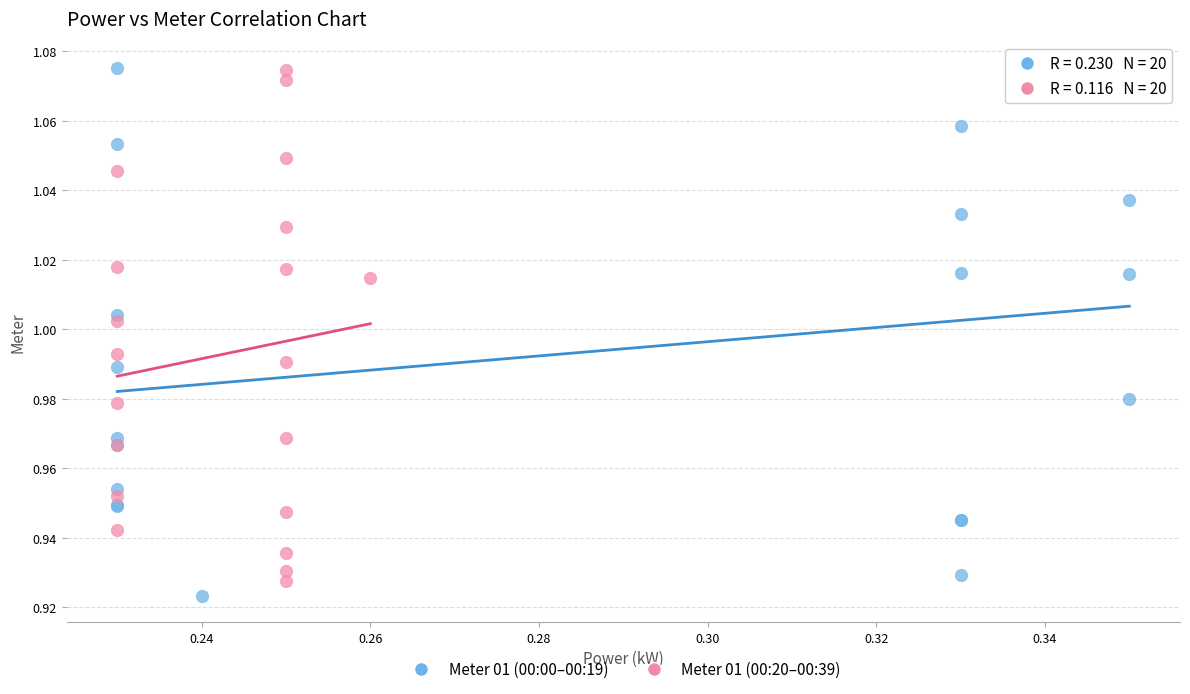

What are all the series names shown in the legend?

Meter 01 (00:00–00:19), Meter 01 (00:20–00:39)